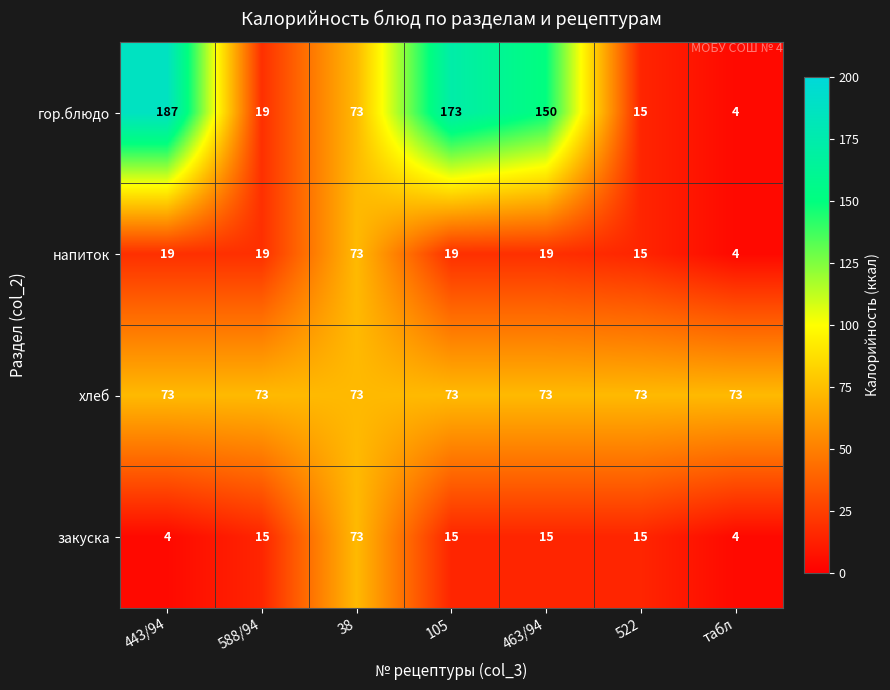

Reading right to left, what are all the values shown in this chart?

гор.блюдо: табл=4	522=15	463/94=150	105=173	38=73	588/94=19	443/94=187
напиток: табл=4	522=15	463/94=19	105=19	38=73	588/94=19	443/94=19
хлеб: табл=73	522=73	463/94=73	105=73	38=73	588/94=73	443/94=73
закуска: табл=4	522=15	463/94=15	105=15	38=73	588/94=15	443/94=4